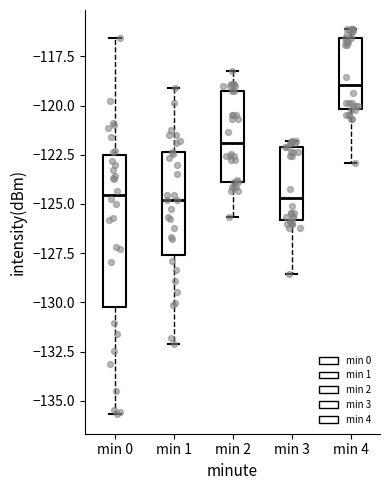

Reading left to right, transcribe this box plot: for each box, give where its median line is, the range the box spans, and where its two whiskers end, as read against the y-axis. The values are not printed on the chart, so give them approximately, as read against the axis.

min 0: median -124.5, box -130.5 to -122.5, whiskers -135.5 to -116.5
min 1: median -125.0, box -127.5 to -122.5, whiskers -132.0 to -119.0
min 2: median -122.0, box -124.0 to -119.0, whiskers -125.5 to -118.0
min 3: median -124.5, box -126.0 to -122.0, whiskers -128.5 to -122.0 (just above the box's upper edge)
min 4: median -119.0, box -120.0 to -116.5, whiskers -123.0 to -116.0